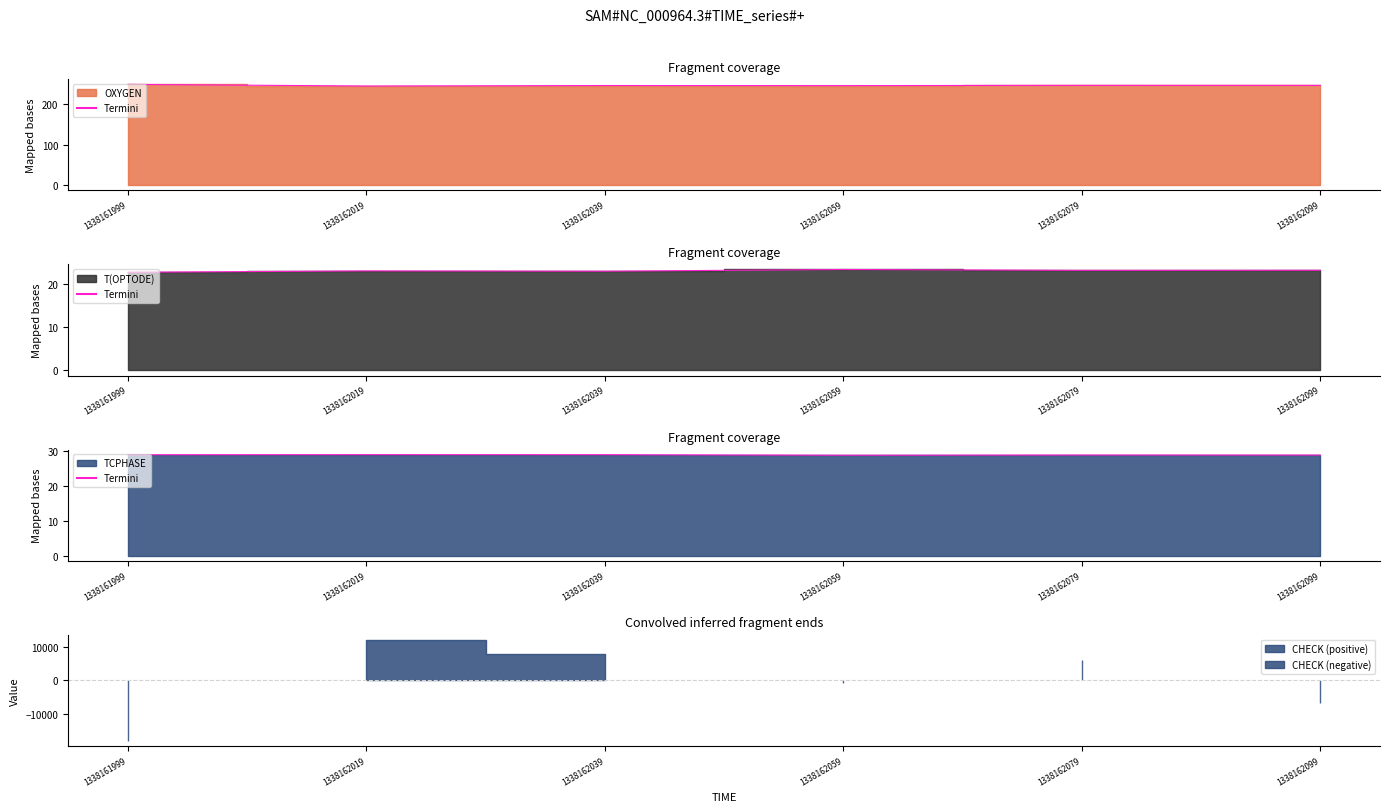

Reading left to right, list all the values displayed in this chart.

OXYGEN Termini: 248.8	244.8	245.9	245.7	246.4	246.3
T(OPTODE) Termini: 22.8	23.1	23.1	23.5	23.3	23.3
TCPHASE Termini: 28.9	29.0	28.9	28.8	28.8	28.8